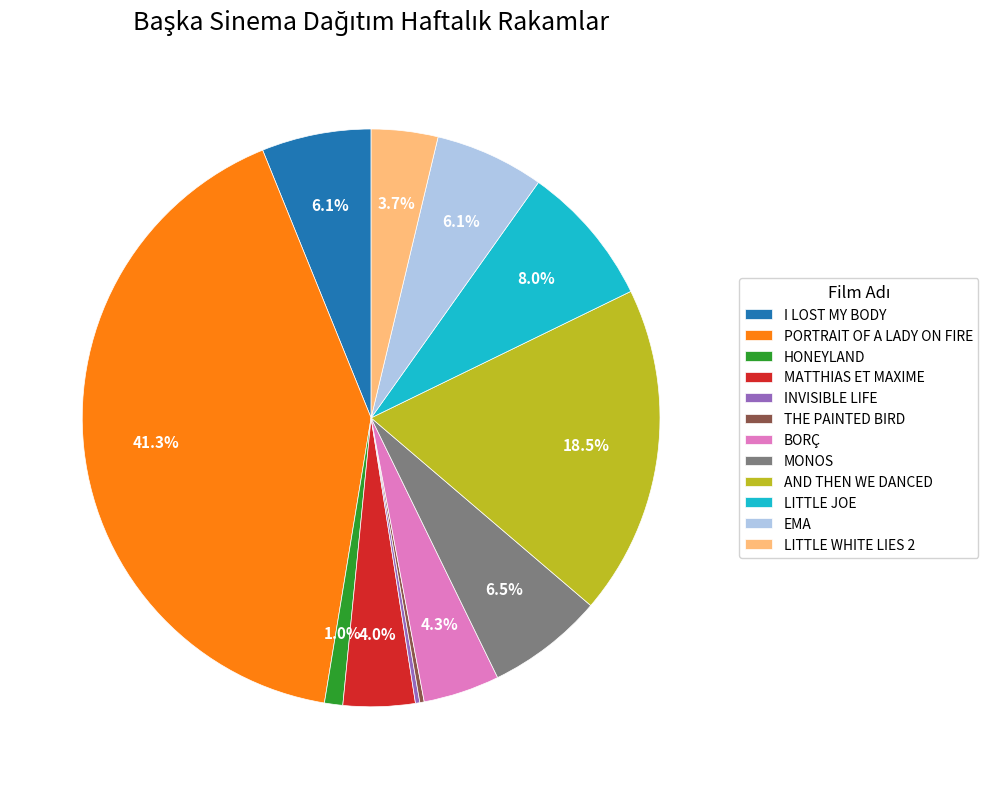

Which category has the biggest portion of the pie?

PORTRAIT OF A LADY ON FIRE